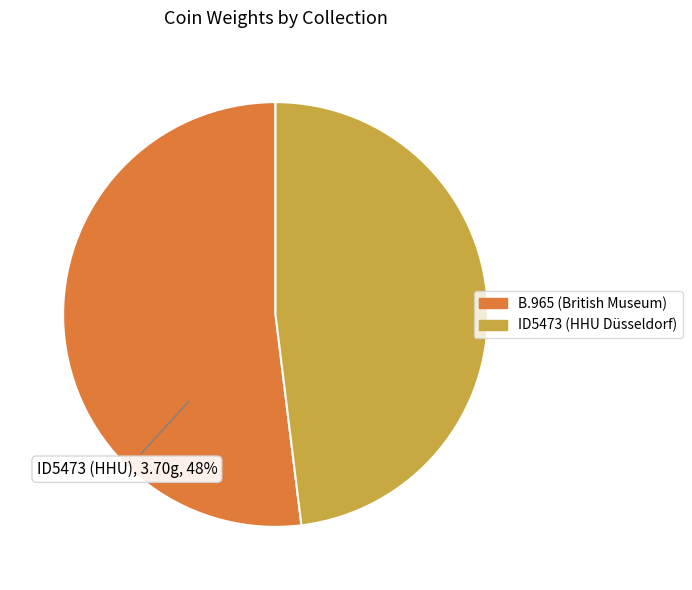

Which category accounts for the majority?

British Museum: B.965